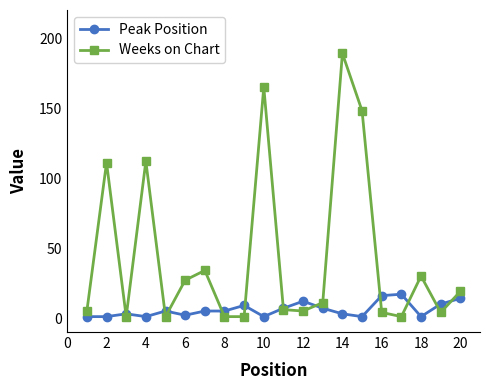

Which series has the largest total across all categories?

Weeks on Chart